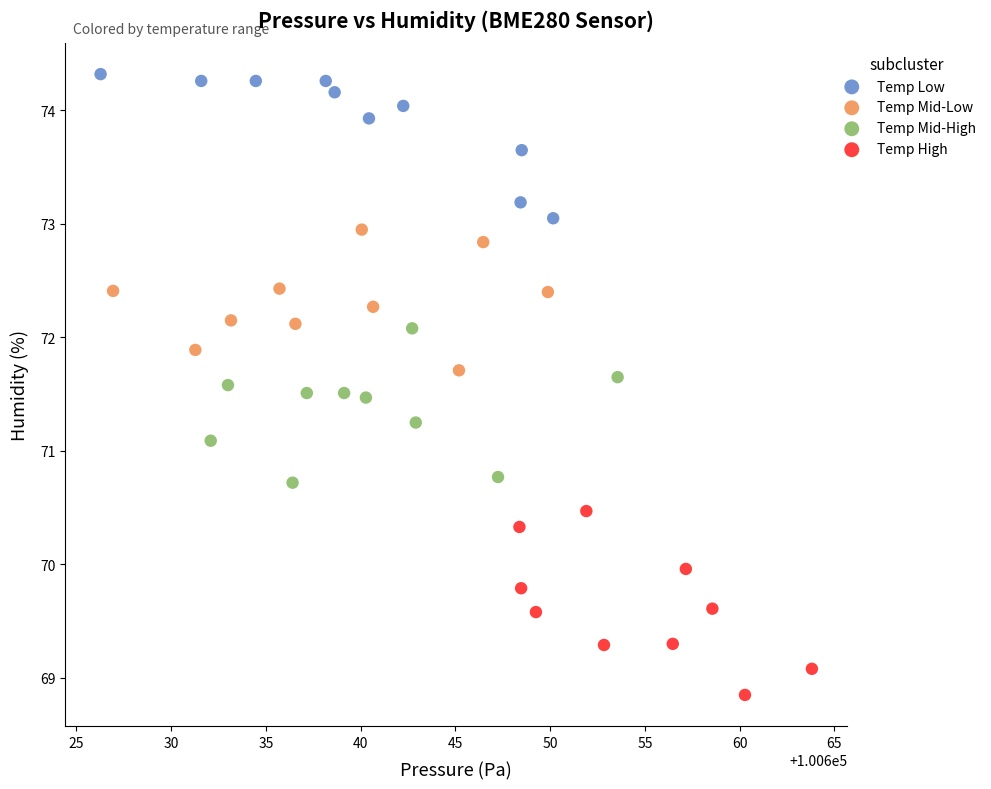

Which series contains the highest Y value?

Temp Low